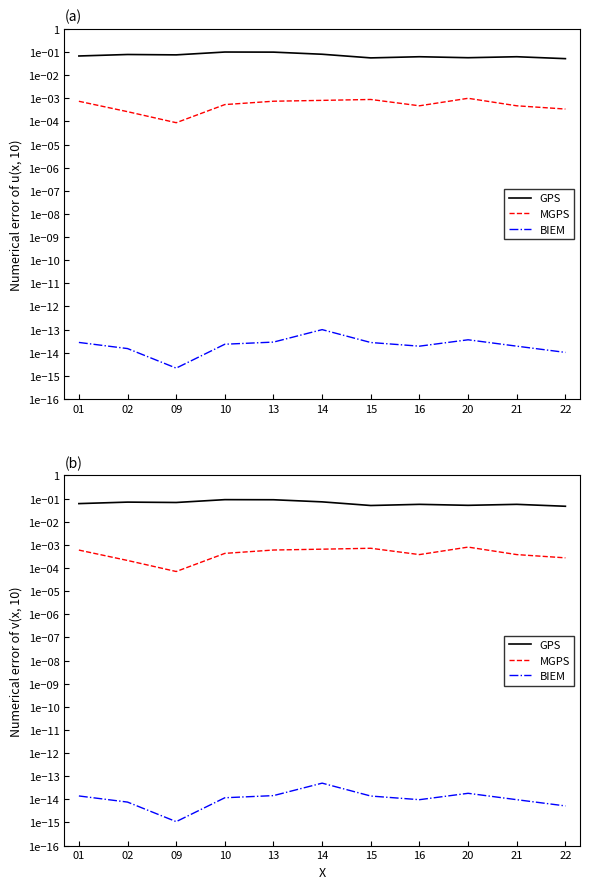

List the series in order of their peak value, lowest first.

BIEM, MGPS, GPS